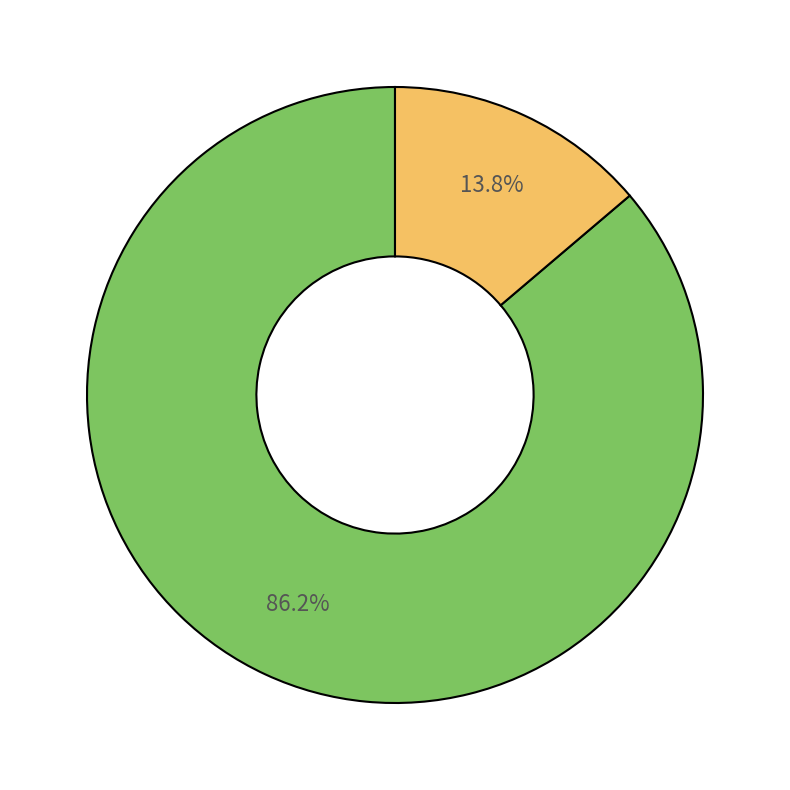

Is there any slice that represents more than half of the pie?

Yes